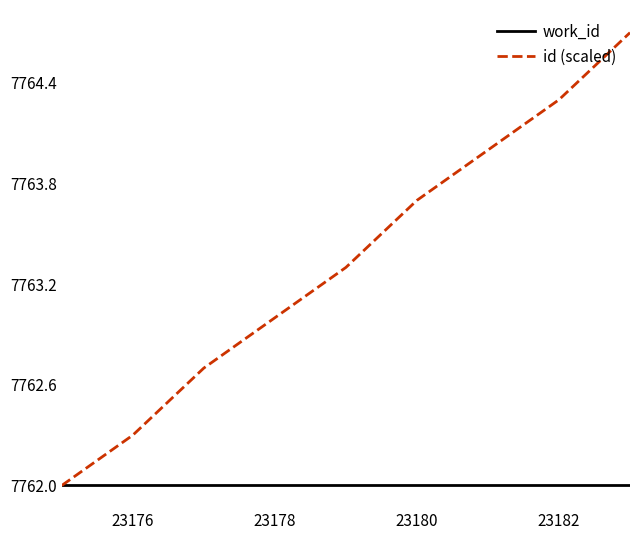

Reading left to right, what are all the values shown in this chart?

work_id: 7762.0	7762.0	7762.0	7762.0	7762.0	7762.0	7762.0	7762.0	7762.0
id (scaled): 7762.0	7762.3	7762.7	7763.0	7763.3	7763.7	7764.0	7764.3	7764.7